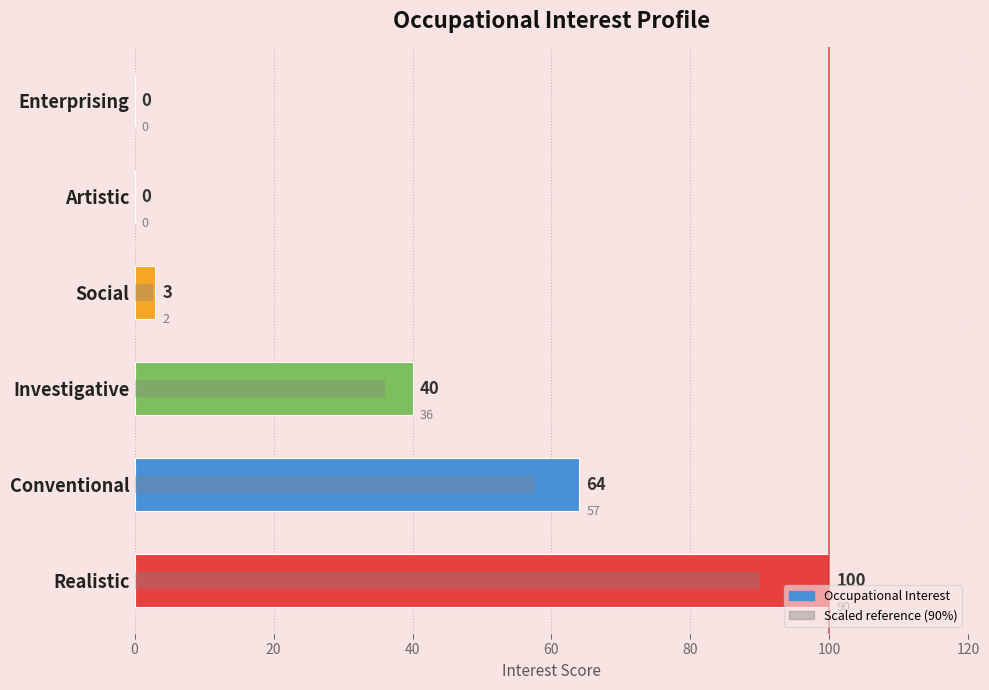

How many bars are there in total?

6